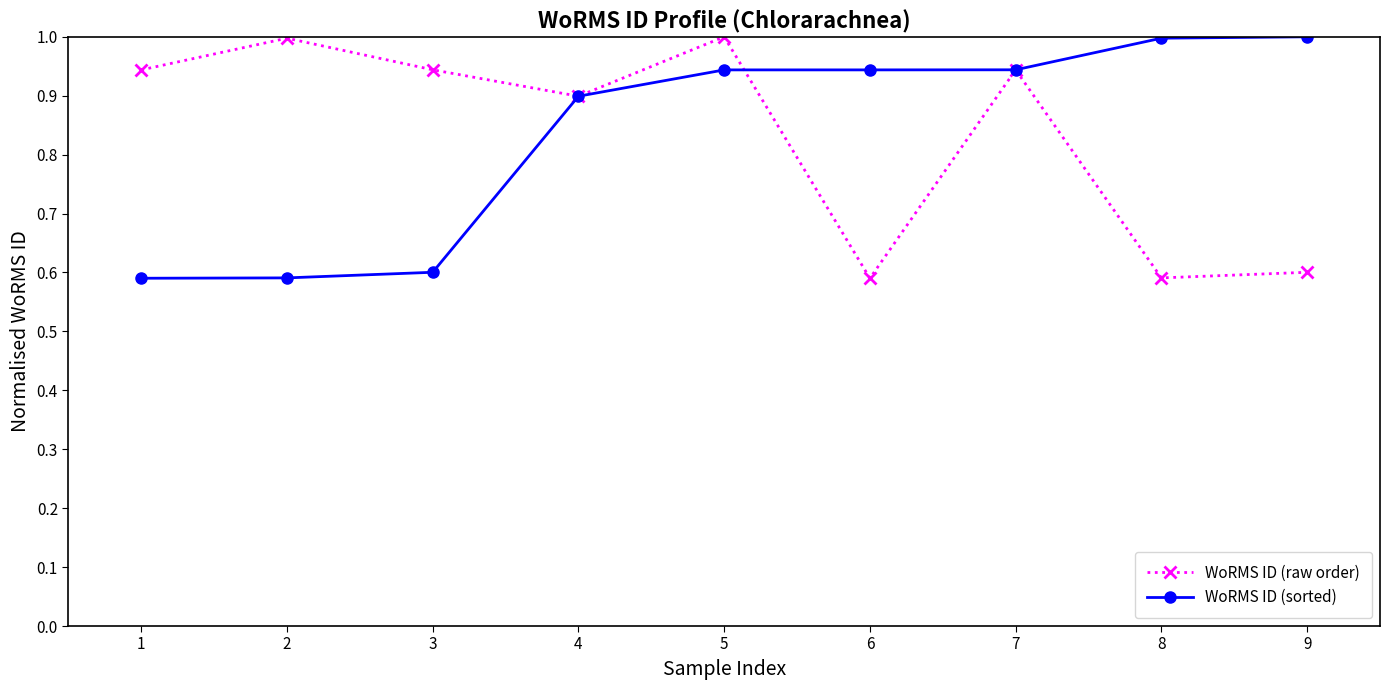

What are all the series names shown in the legend?

WoRMS ID (raw order), WoRMS ID (sorted)